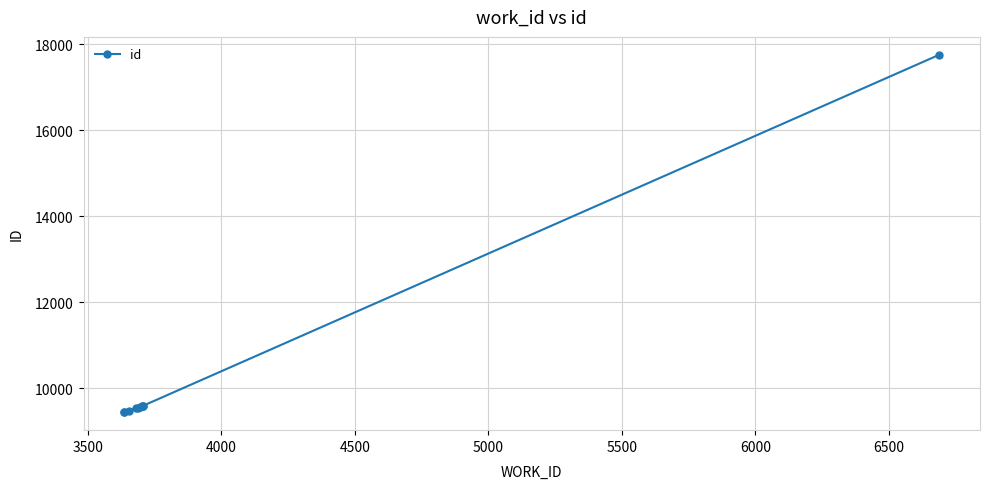

How many values are below 9564?

5